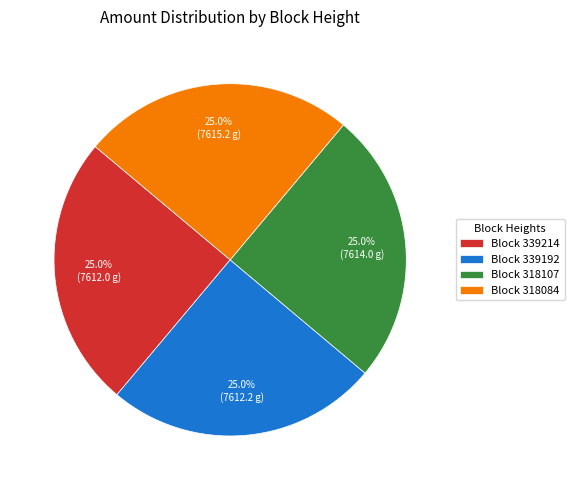

What portion of the pie excludes Block 339214?

75.0%